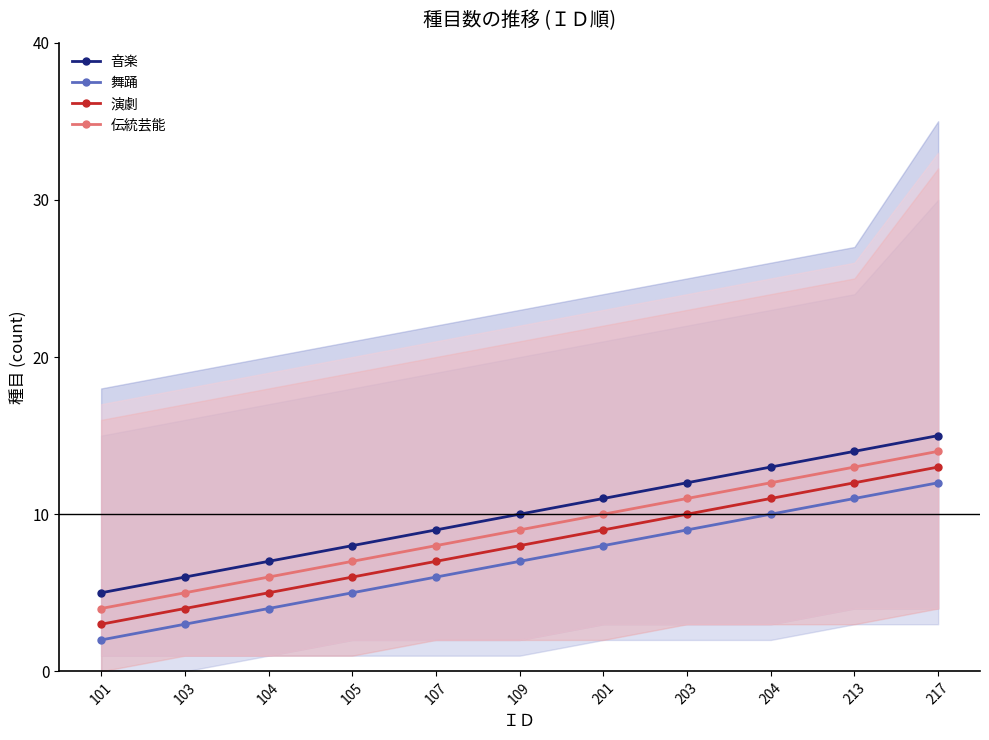

Which category has the highest value across all series?

217